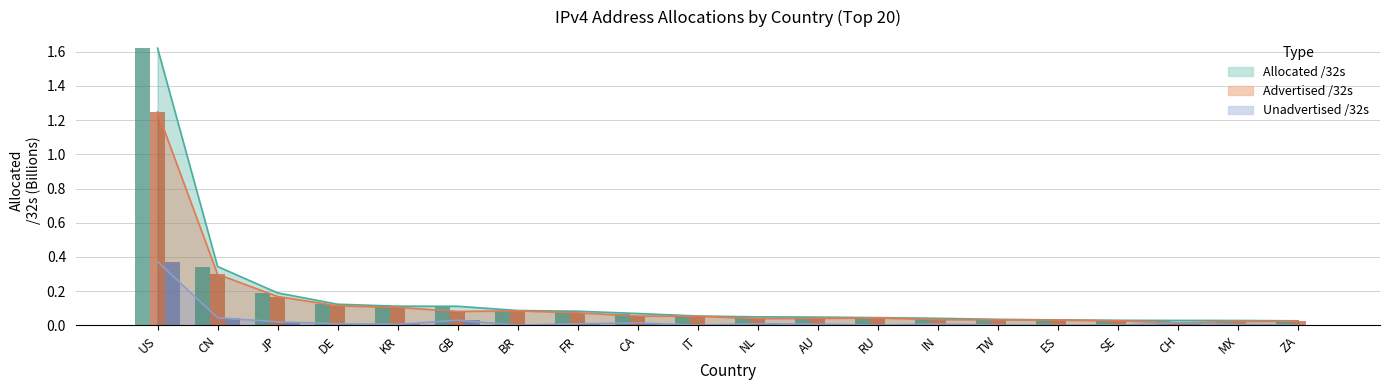

List the series in order of their peak value, highest first.

Allocated /32s, Advertised /32s, Unadvertised /32s